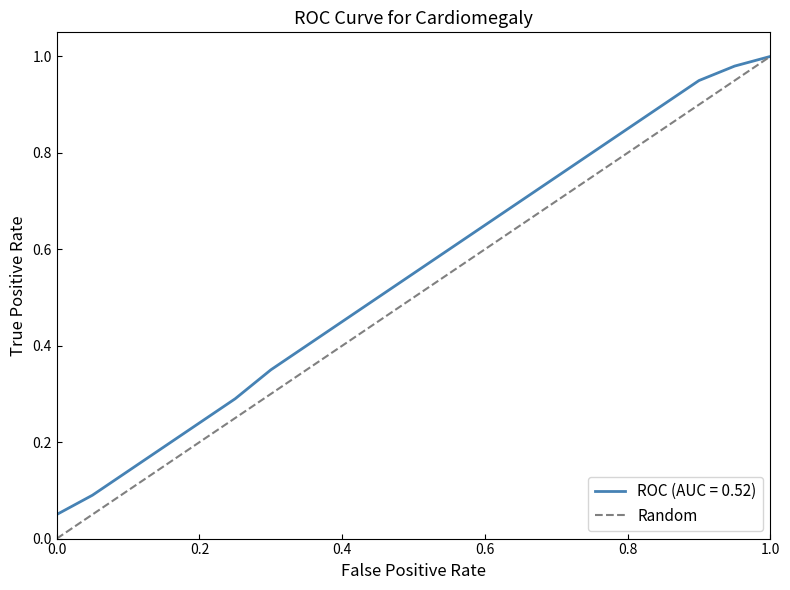

Which series has the largest total across all categories?

ROC (AUC = 0.52)